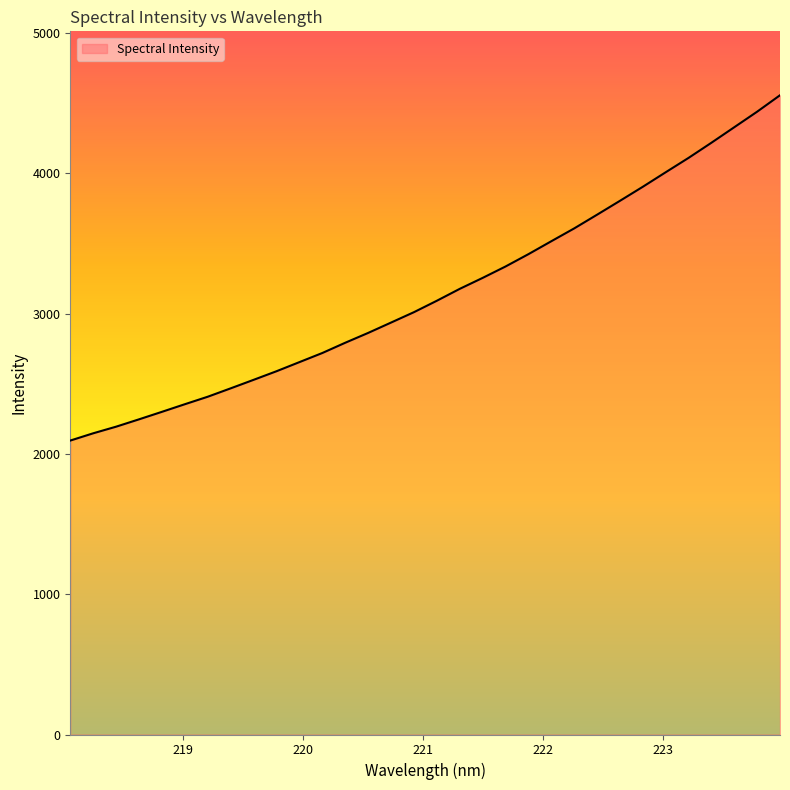

Does the chart display data point markers on the line(s)?

No